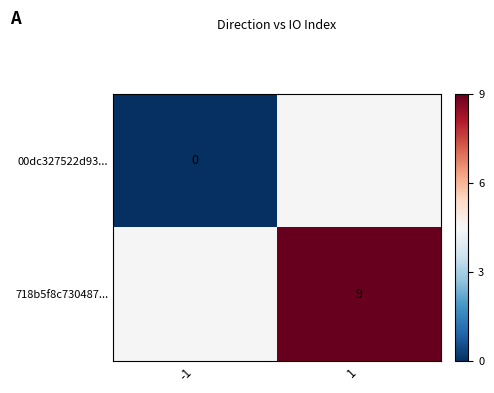

How many values in row_1 are above zero?

1